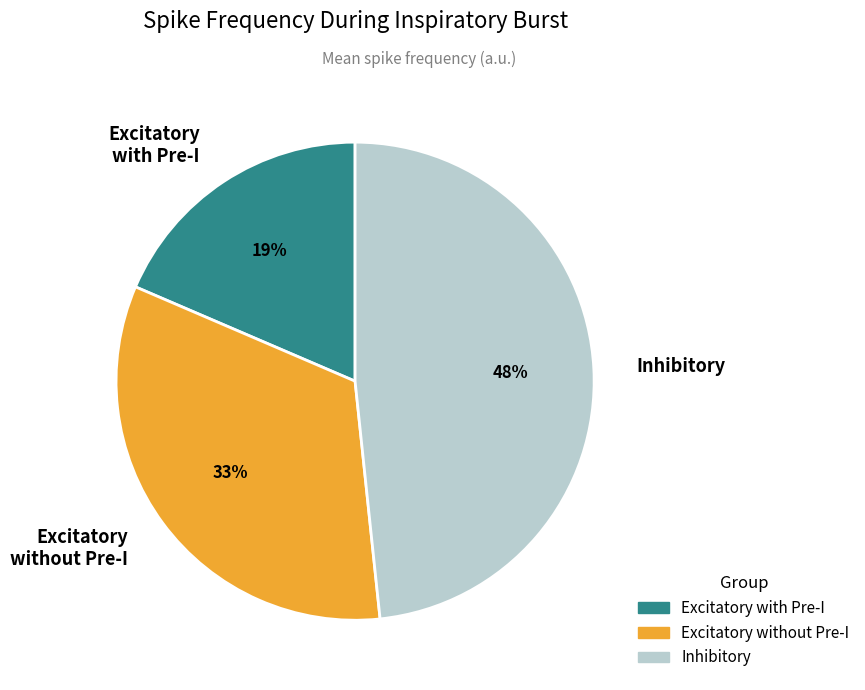

True or false: Excitatory without Pre-I accounts for 45% of the total.

False